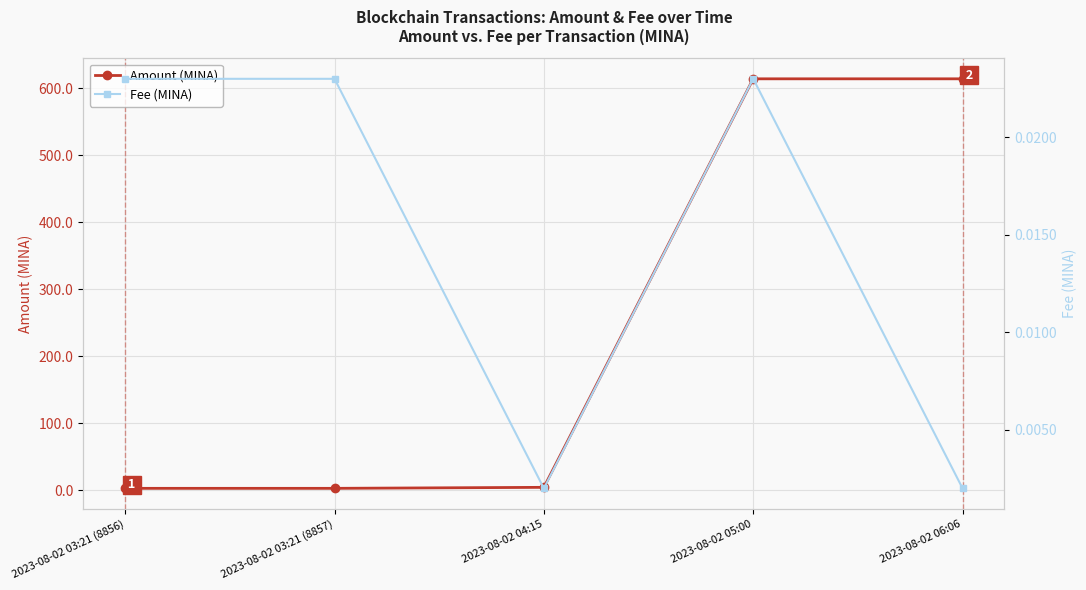

What are all the series names shown in the legend?

Amount (MINA), Fee (MINA)